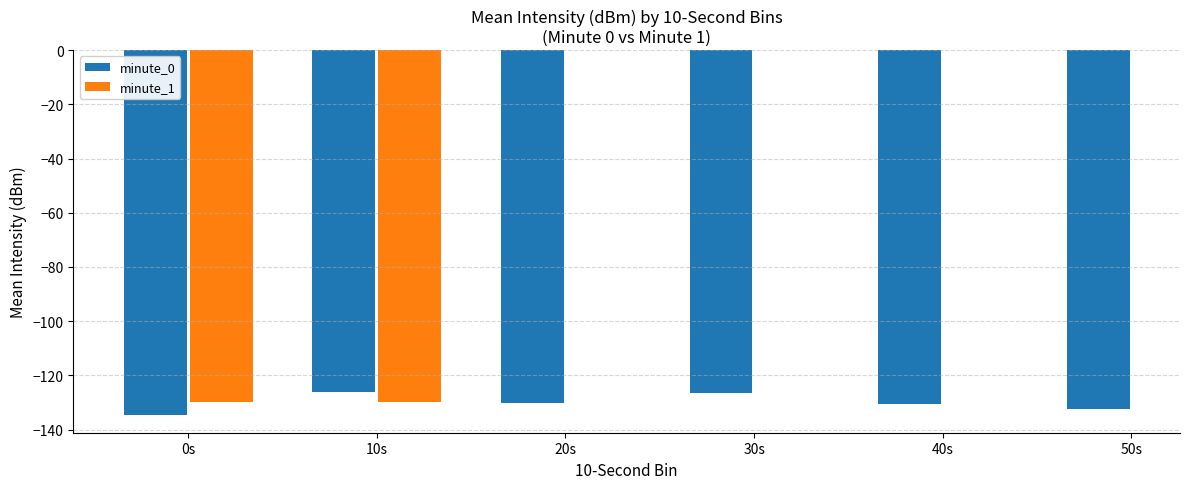

What is the approximate value of minute_0 at 30s?

-126.5